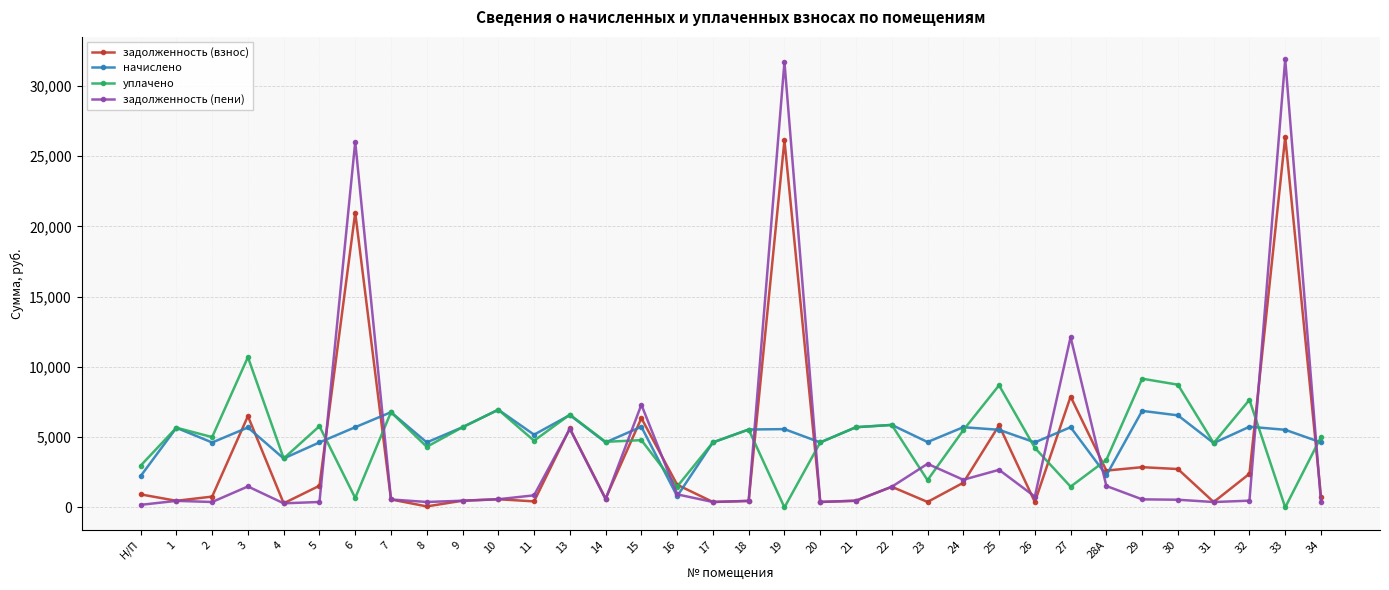

At how many categories does at least one series exceed 18701?

3